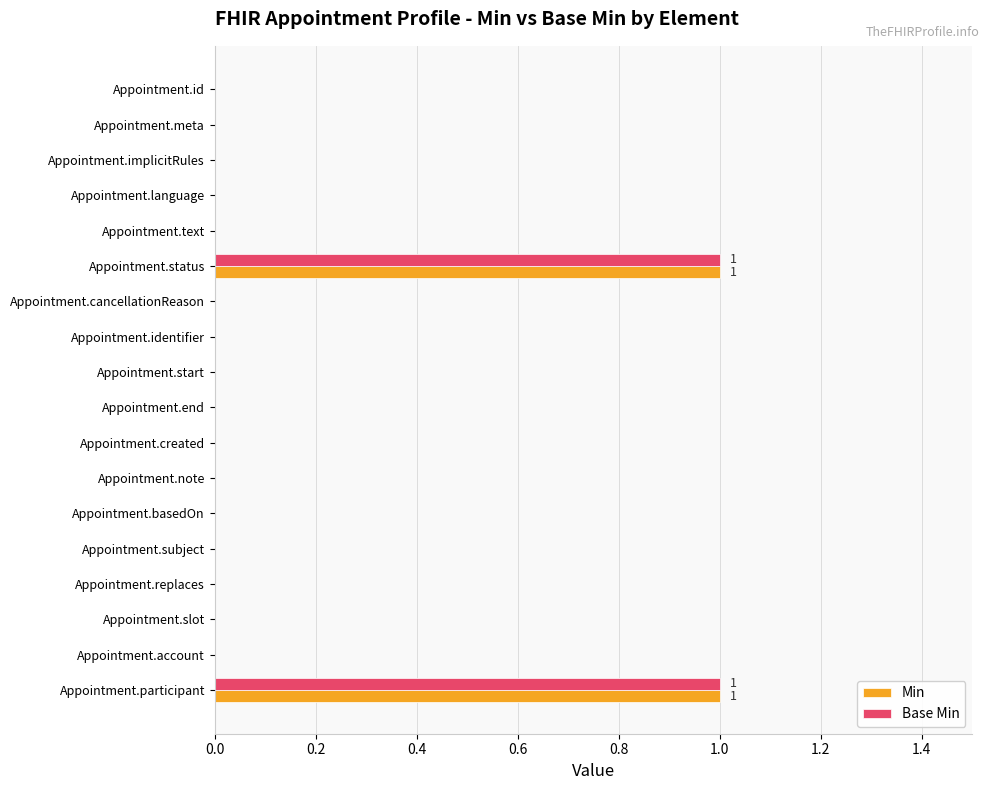

The Base Min series shows 0 at Appointment.id. True or false?

True